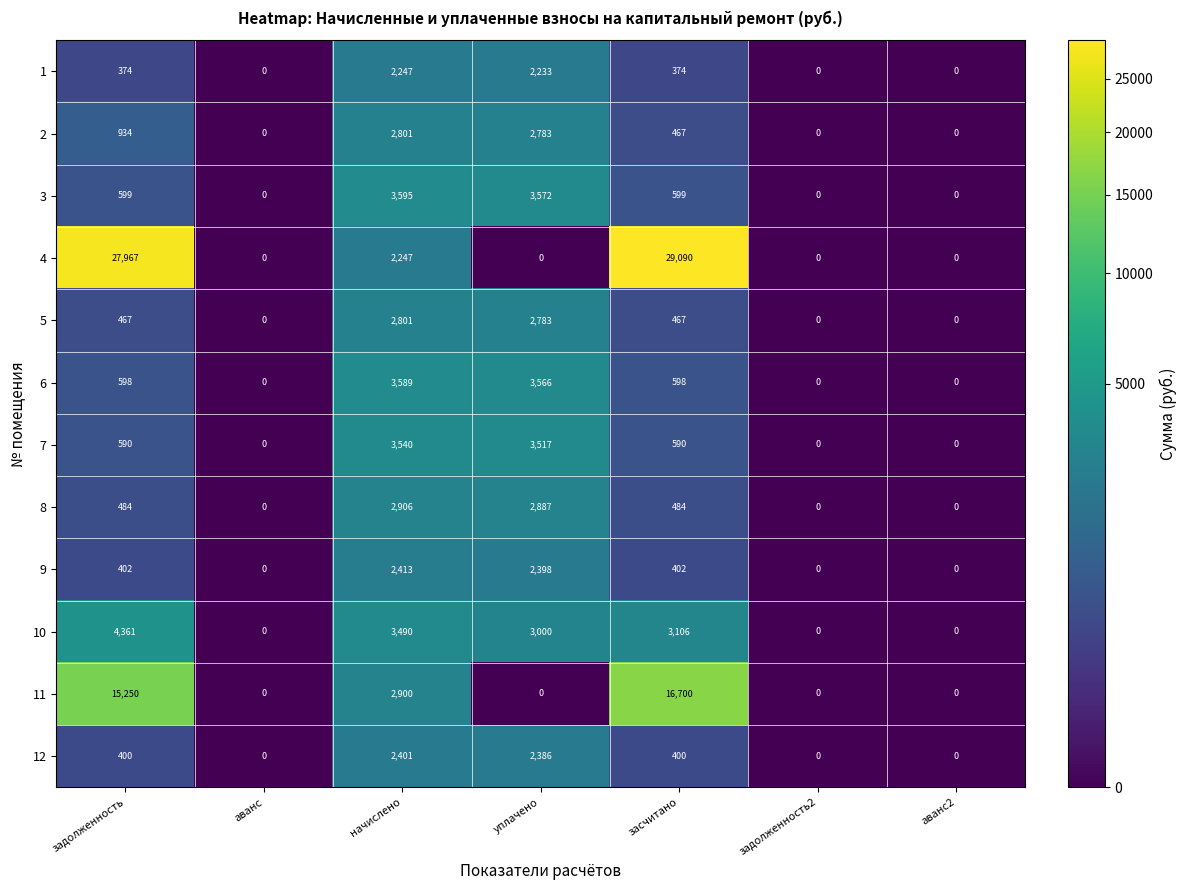

What is the highest value of the 12 series?

2401